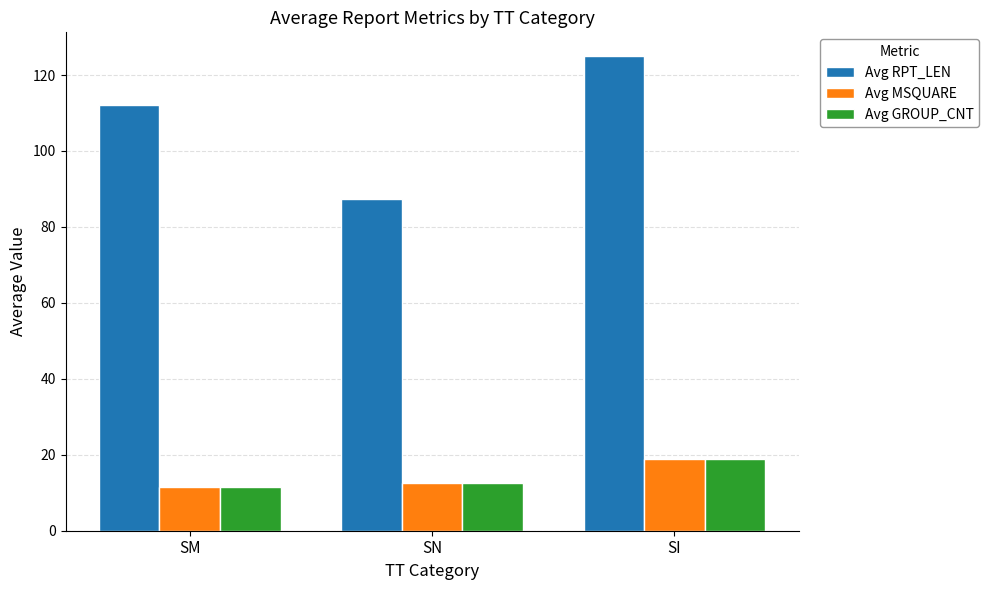

What are all the series names shown in the legend?

Avg RPT_LEN, Avg MSQUARE, Avg GROUP_CNT